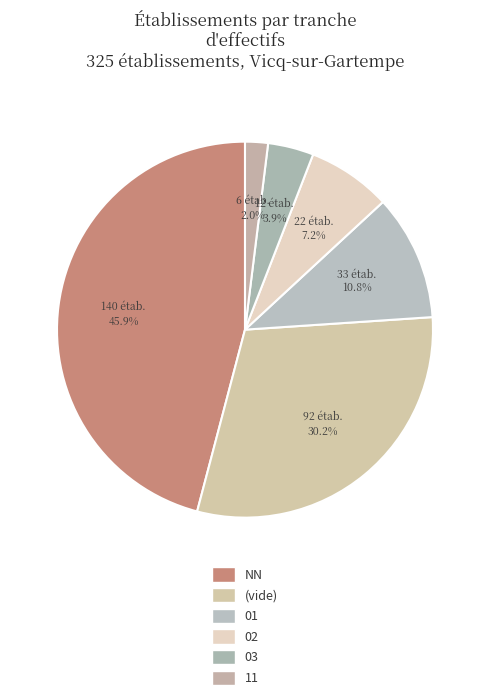

Which slice is the smallest?

11